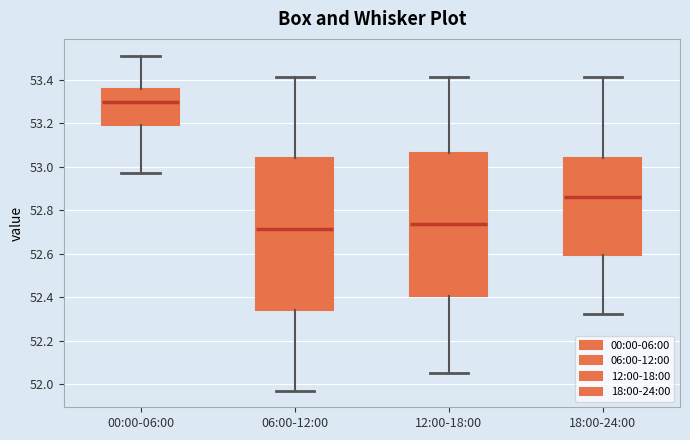

Reading left to right, transcribe this box plot: for each box, give where its median line is, the range the box spans, and where its two whiskers end, as read against the y-axis. The values are not printed on the chart, so give them approximately, as read against the axis.

00:00-06:00: median 53.30, box 53.20 to 53.36, whiskers 52.98 to 53.52
06:00-12:00: median 52.72, box 52.34 to 53.04, whiskers 51.98 to 53.42
12:00-18:00: median 52.74, box 52.40 to 53.06, whiskers 52.06 to 53.42
18:00-24:00: median 52.86, box 52.60 to 53.04, whiskers 52.32 to 53.42